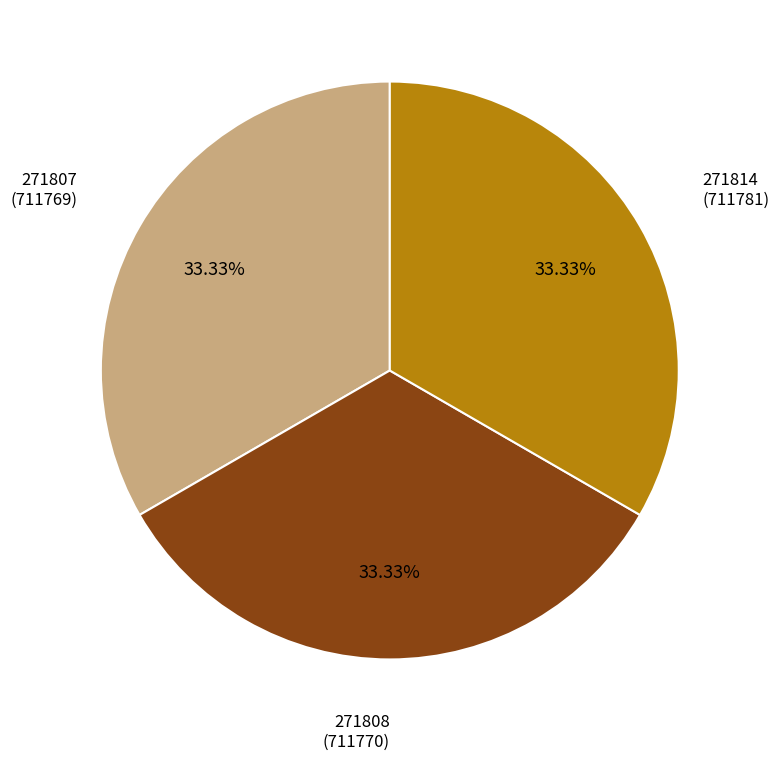

Does any single category account for the majority?

No